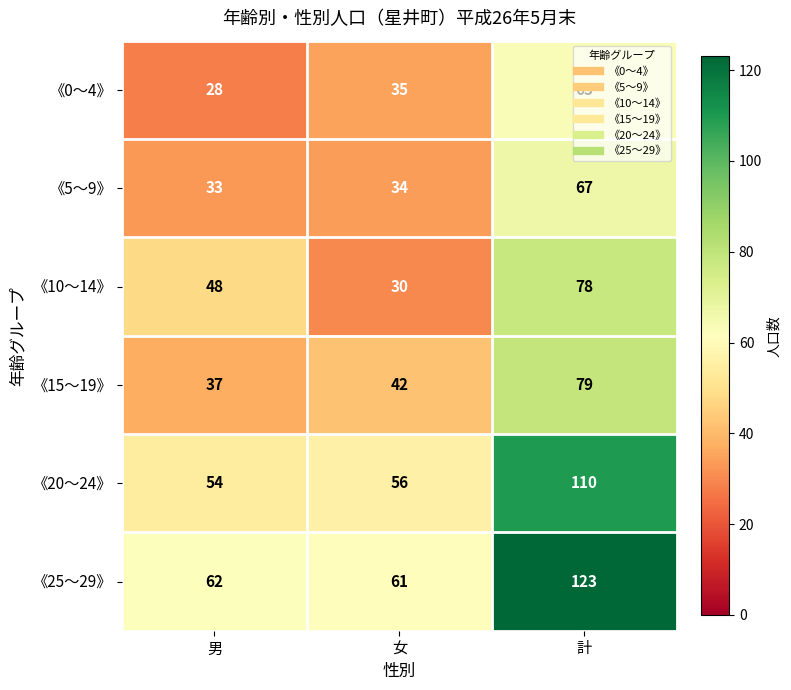

The 《25～29》 series shows 84 at 女. True or false?

False